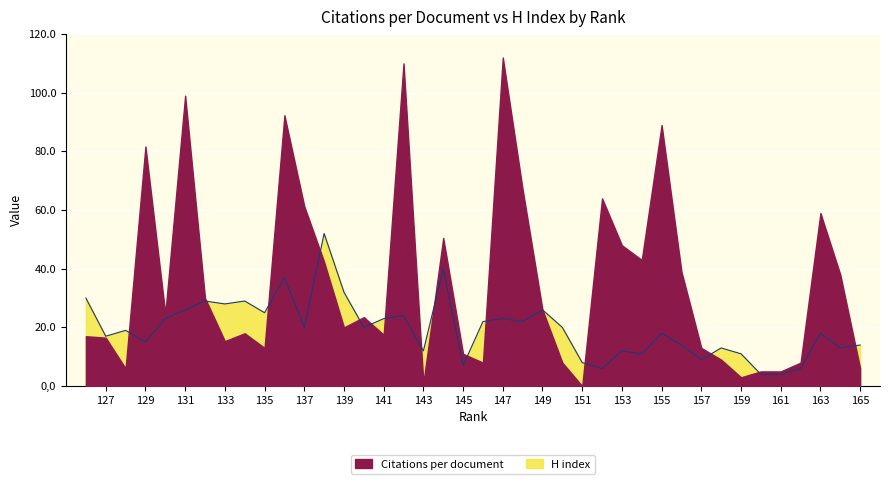

List the labels in order of value, smallest first.

161, 160, 162, 152, 145, 151, 157, 159, 154, 153, 143, 164, 158, 165, 156, 129, 127, 163, 155, 128, 150, 140, 137, 148, 146, 147, 141, 130, 142, 135, 149, 131, 133, 134, 132, 126, 139, 136, 144, 138